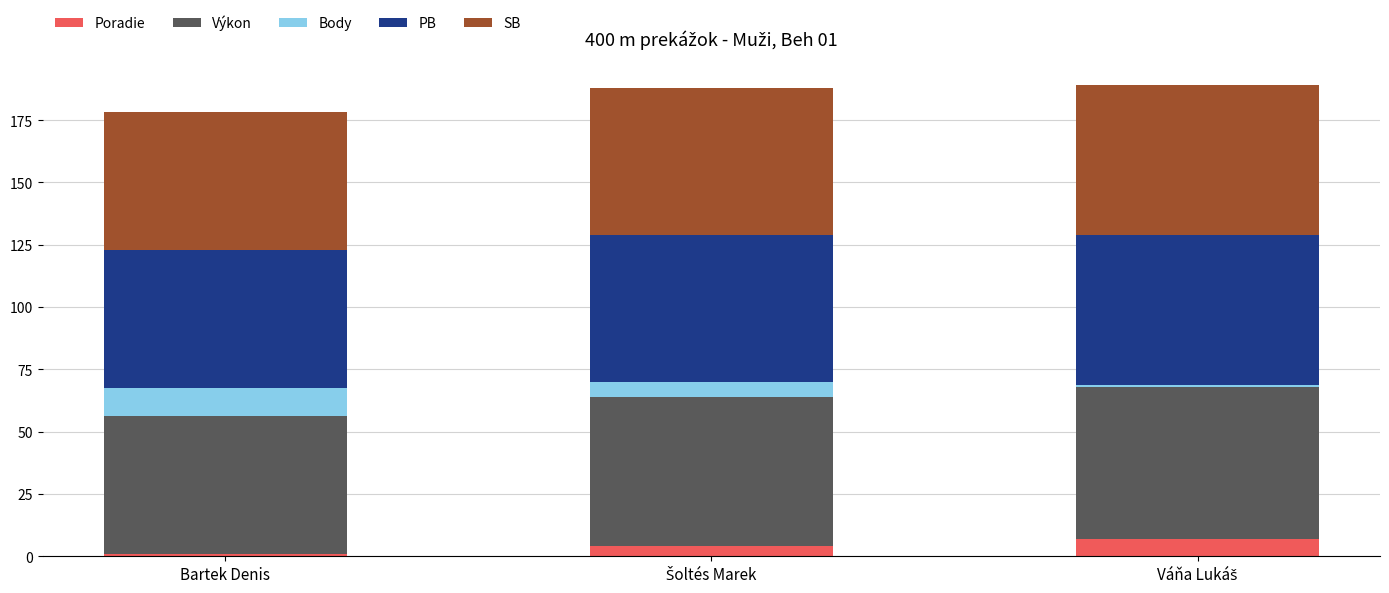

Does the chart contain stacked bars?

Yes